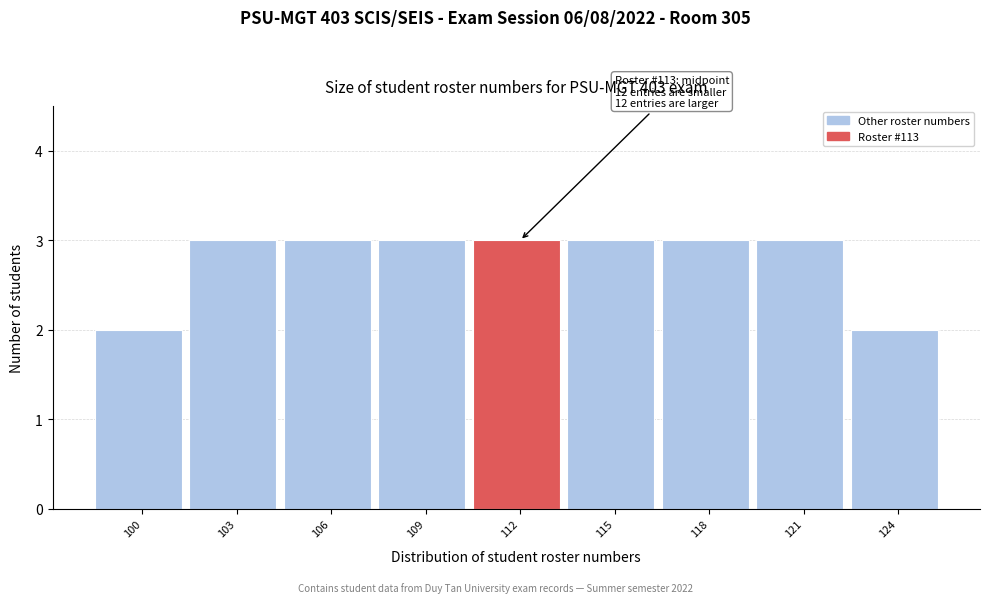

Reading right to left, transcribe all the data shown in this chart.

124=2	121=3	118=3	115=3	112=3	109=3	106=3	103=3	100=2